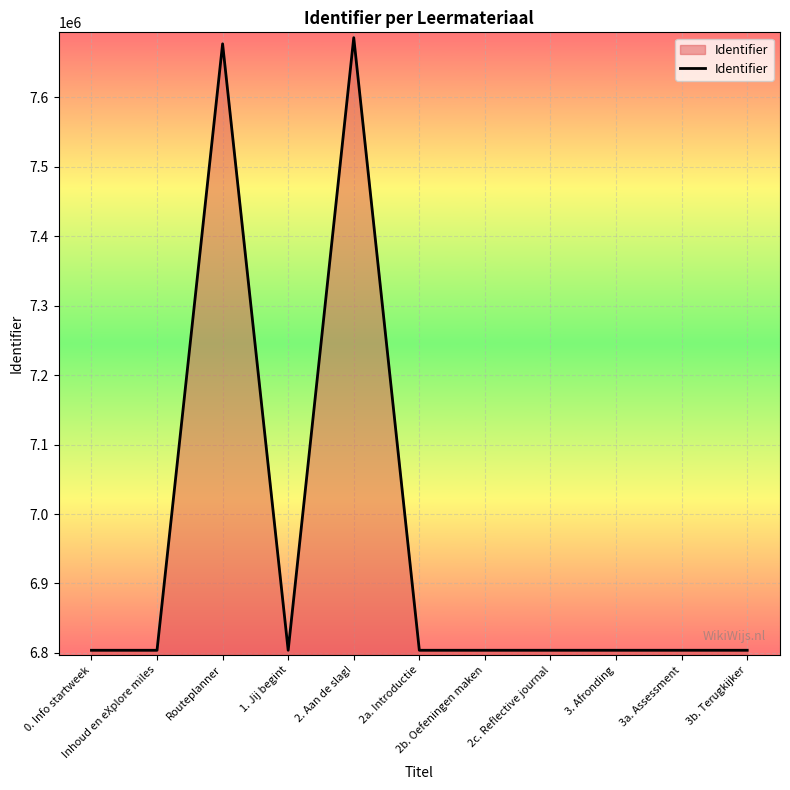

What is the sum of the values at 2c. Reflective journal and Routeplanner?

14481012